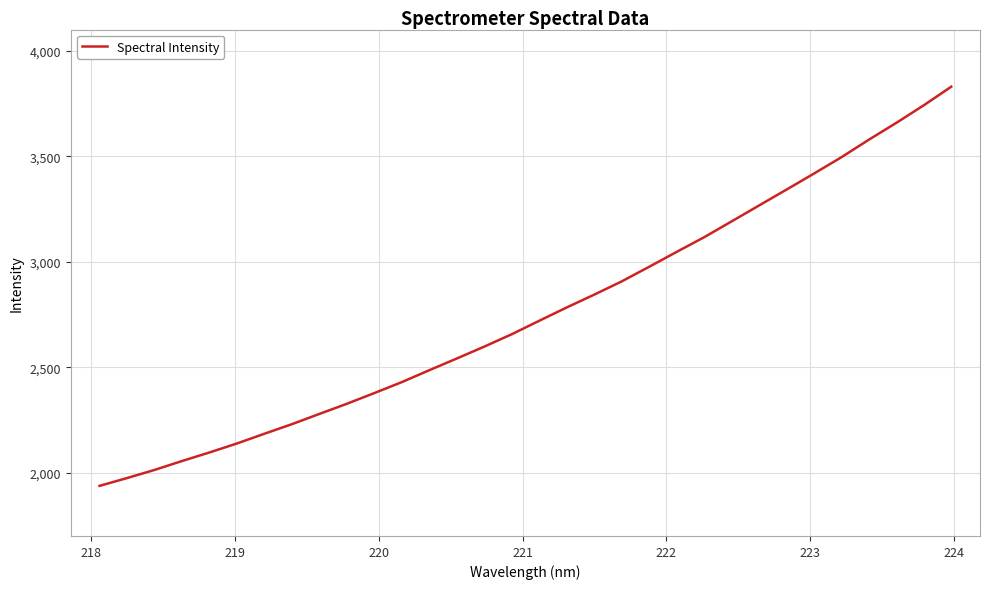

What is the maximum value shown in the chart?

3829.1